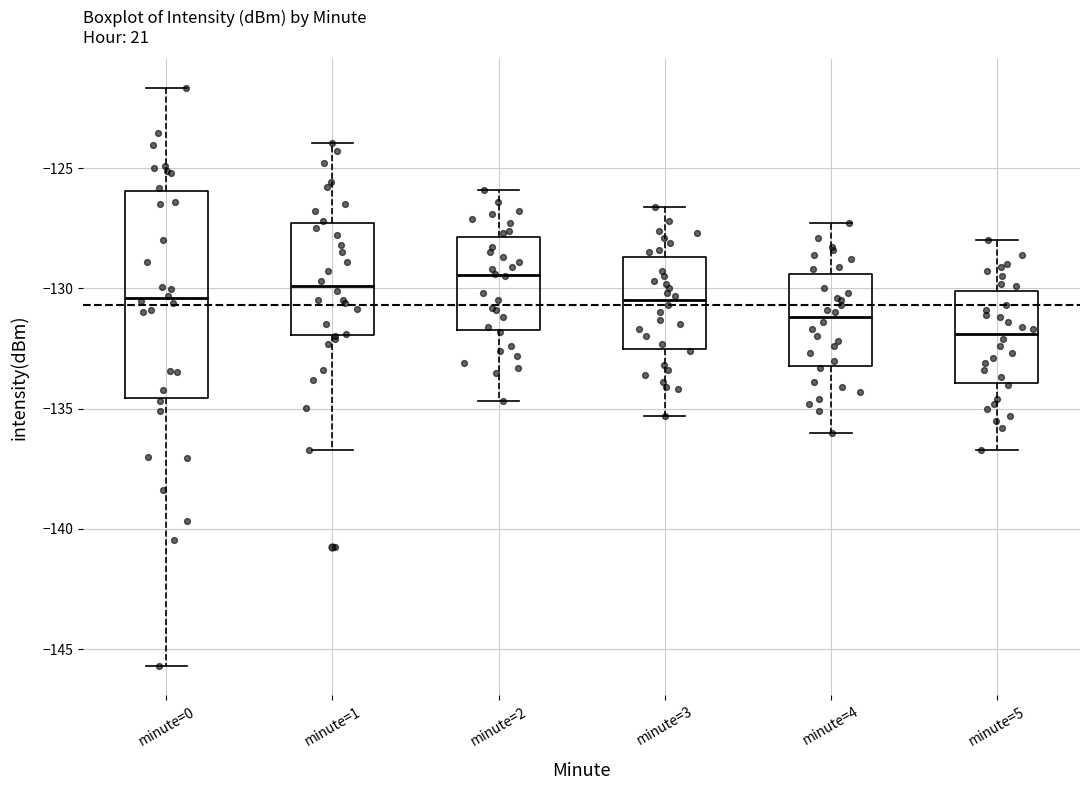

Reading left to right, transcribe this box plot: for each box, give where its median line is, the range the box spans, and where its two whiskers end, as read against the y-axis. The values are not printed on the chart, so give them approximately, as read against the axis.

minute=0: median -130.5, box -134.5 to -126.0, whiskers -145.5 to -121.5
minute=1: median -130.0, box -132.0 to -127.5, whiskers -136.5 to -124.0
minute=2: median -129.5, box -131.5 to -128.0, whiskers -134.5 to -126.0
minute=3: median -130.5, box -132.5 to -128.5, whiskers -135.5 to -126.5
minute=4: median -131.0, box -133.0 to -129.5, whiskers -136.0 to -127.5
minute=5: median -132.0, box -134.0 to -130.0, whiskers -136.5 to -128.0